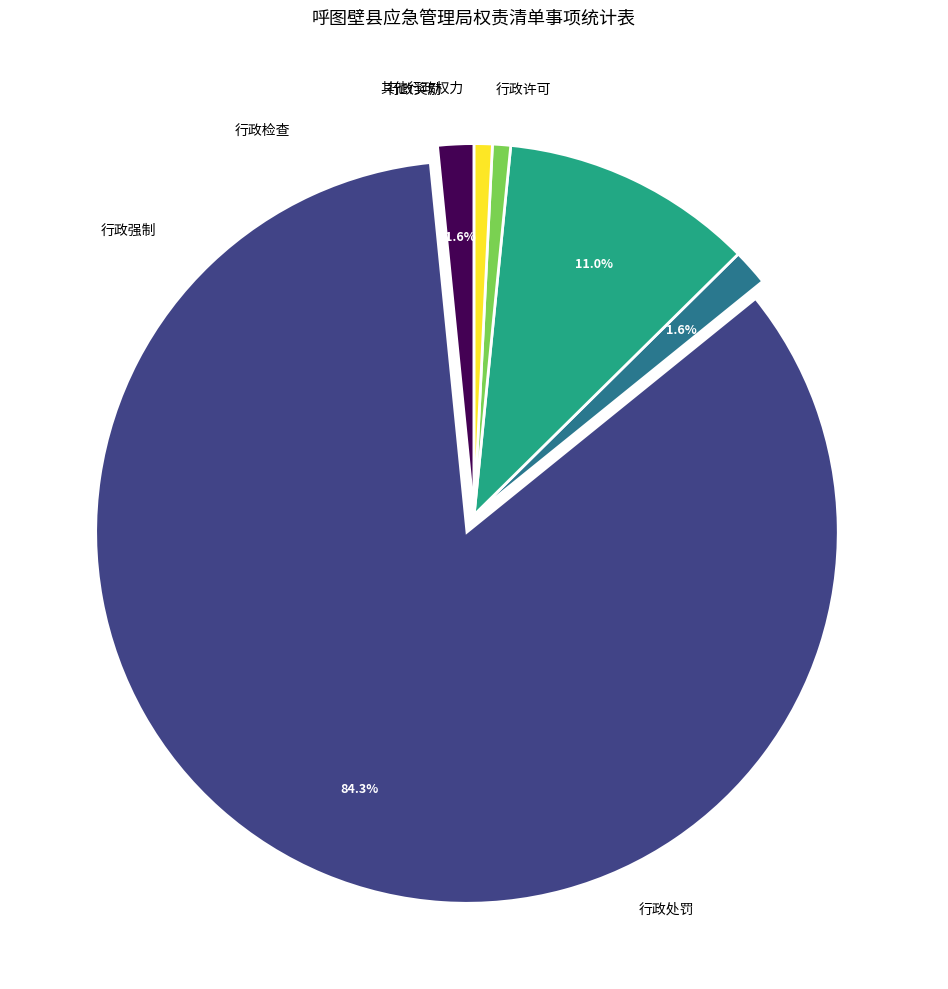

Is there a majority slice in this chart?

Yes